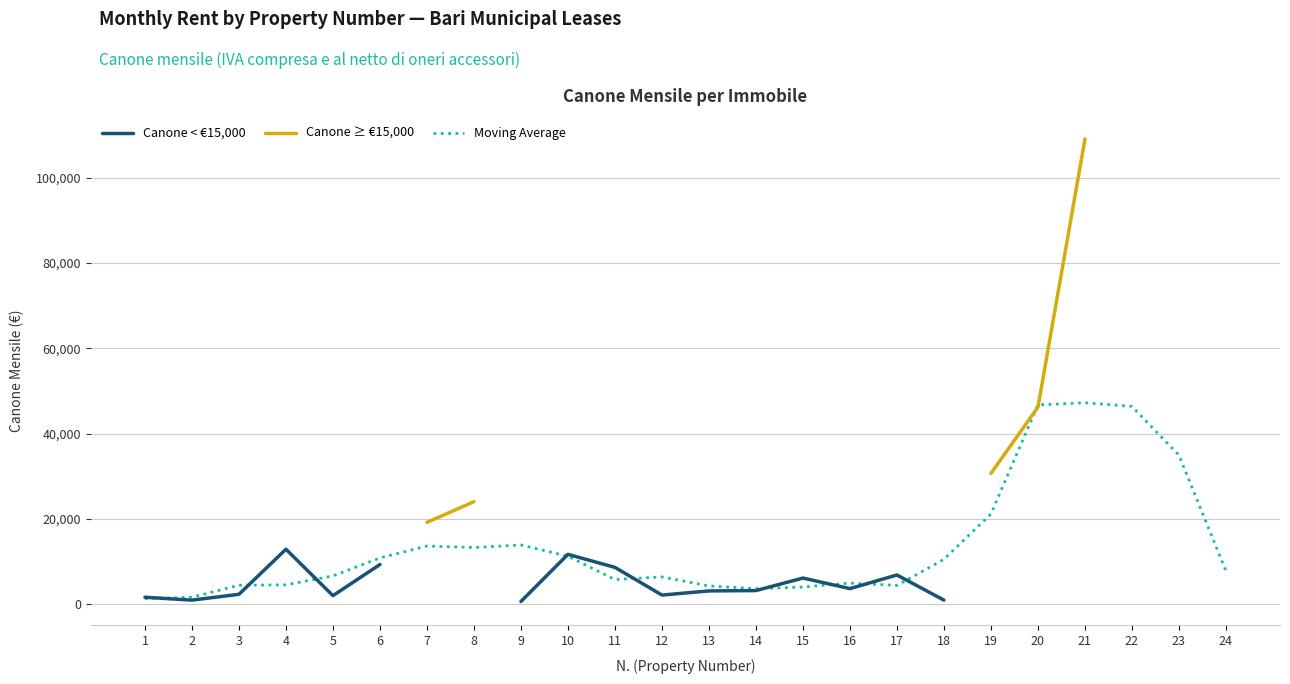

The value of Moving Average at 9 is 18208.3. True or false?

False